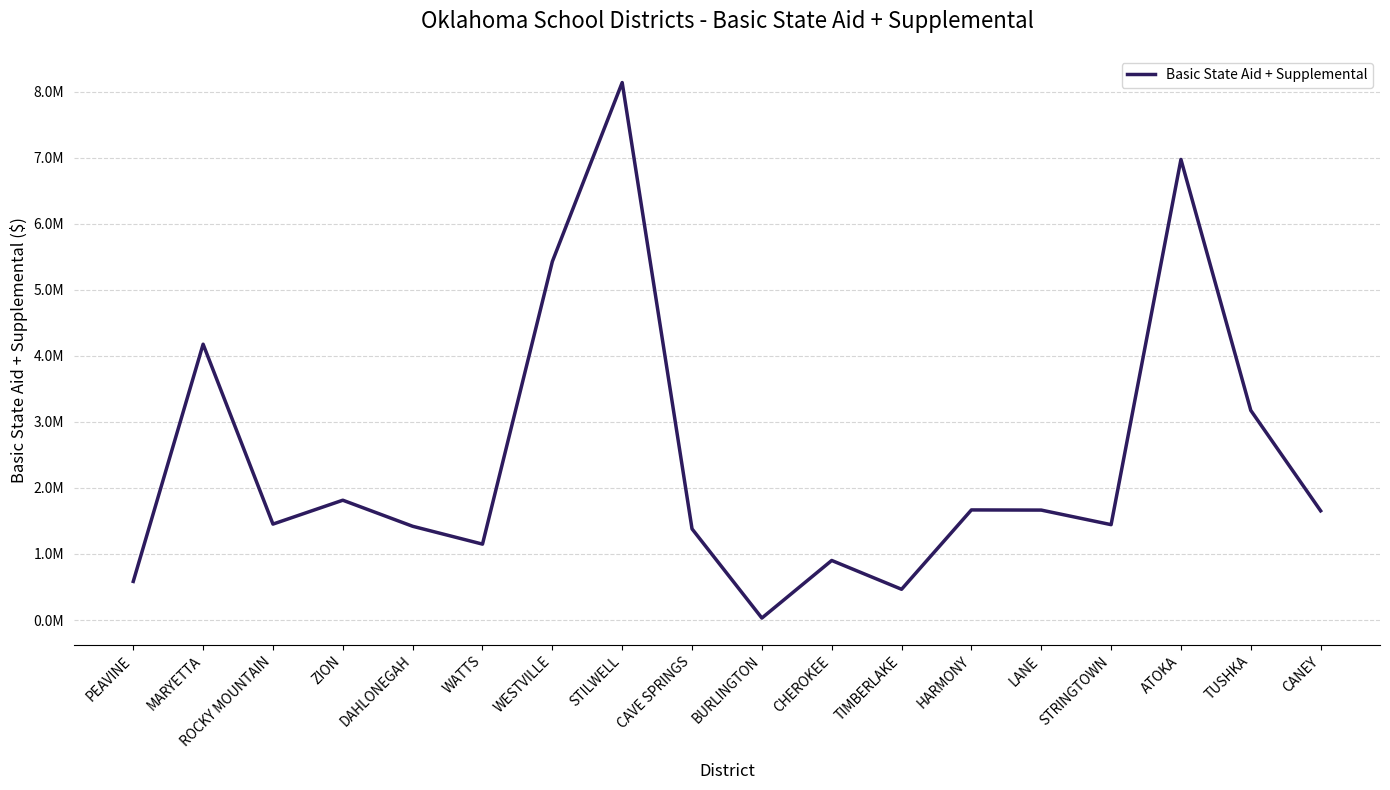

Does the chart have visible grid lines?

Yes